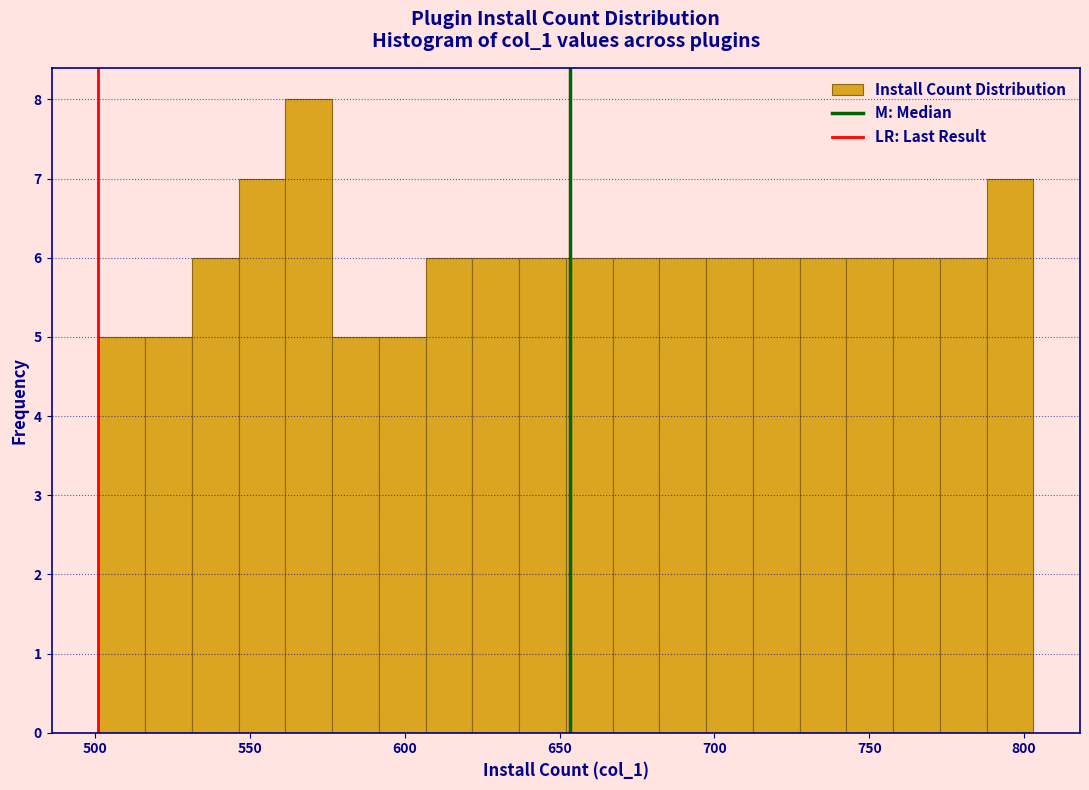

Around what value on the x-axis is the tallest bar? Give the approximate position of its centre, as read against the axis.

570